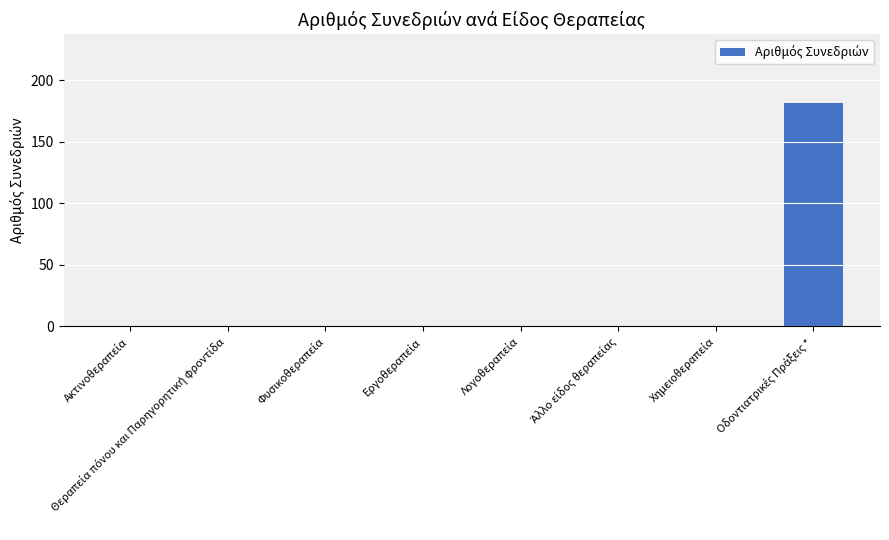

Reading left to right, what are all the values shown in this chart?

0	0	0	0	0	0	0	182